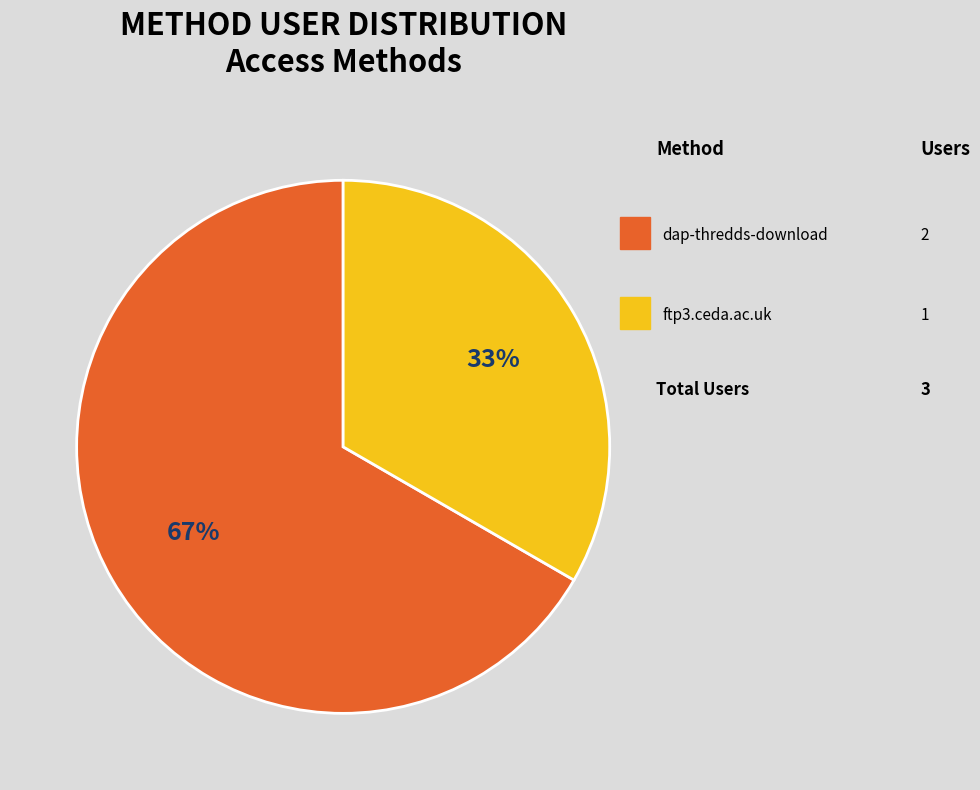

What is the smallest slice in the pie chart?

ftp3.ceda.ac.uk